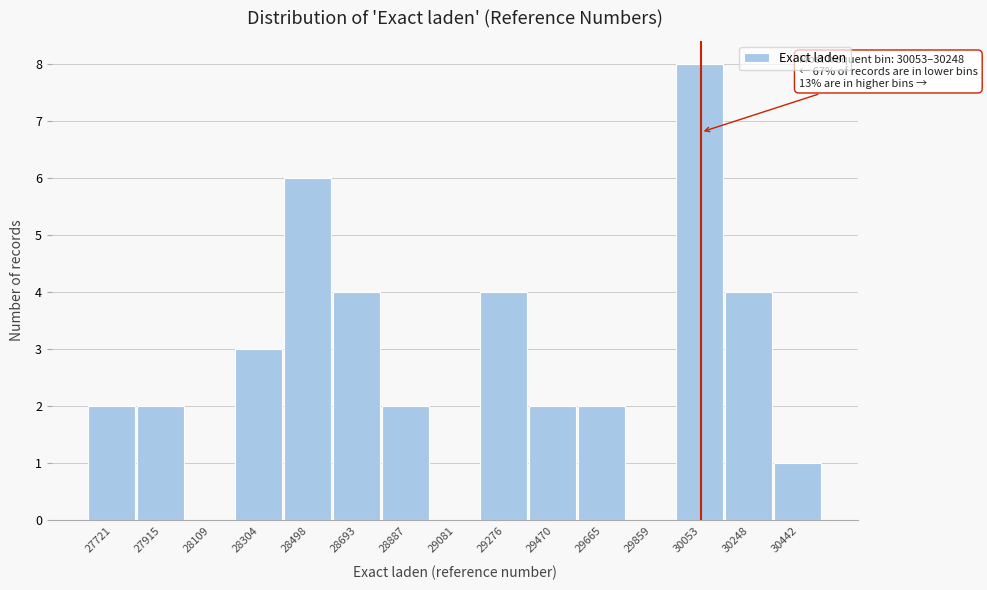

Reading left to right, transcribe all the data shown in this chart.

27721=2	27915=2	28109=0	28304=3	28498=6	28693=4	28887=2	29081=0	29276=4	29470=2	29665=2	29859=0	30053=8	30248=4	30442=1